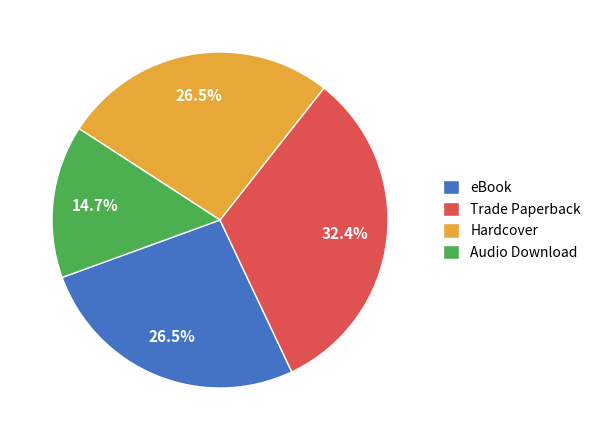

Count the number of slices in the pie.

4